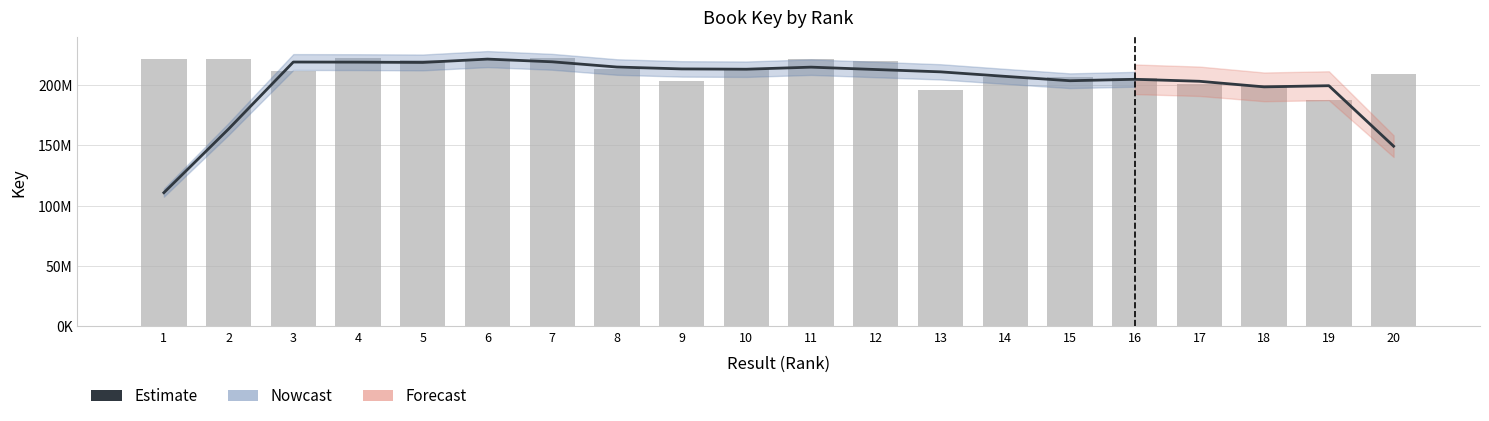

Where does the data first go above 212877611?

3